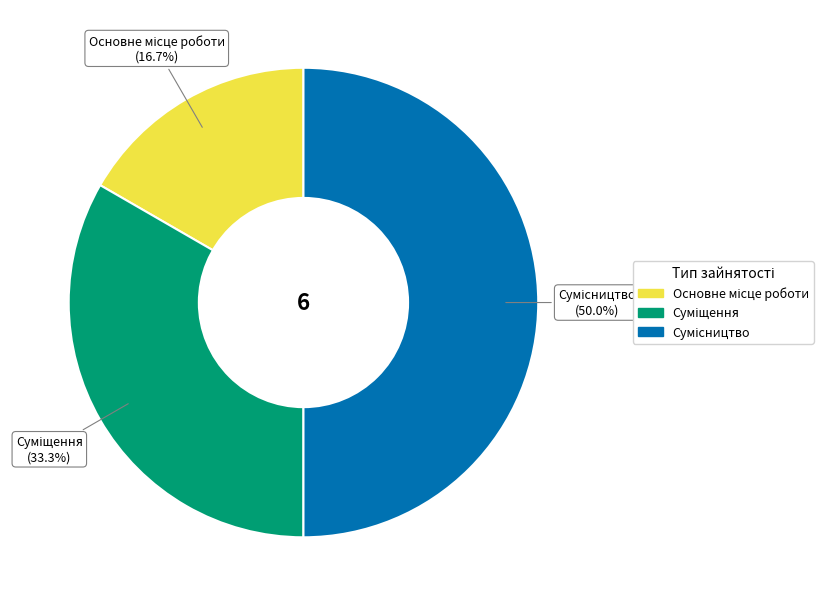

To the nearest percent, what portion does Суміщення represent?

33%